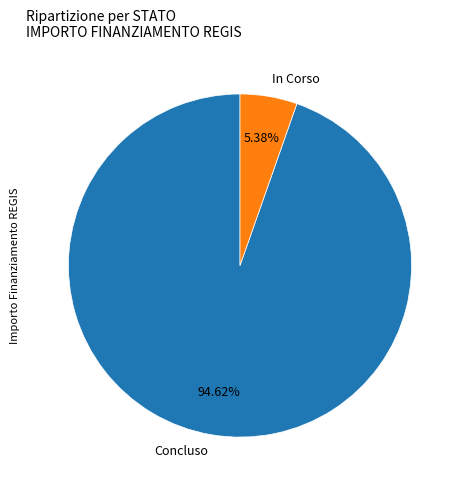

To the nearest percent, what percentage of the pie is Concluso?

95%